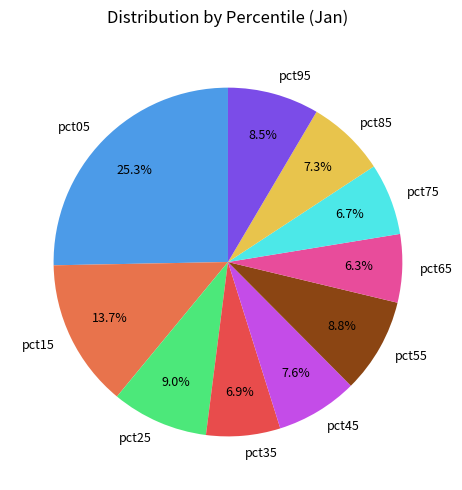

Is there any slice that represents more than half of the pie?

No